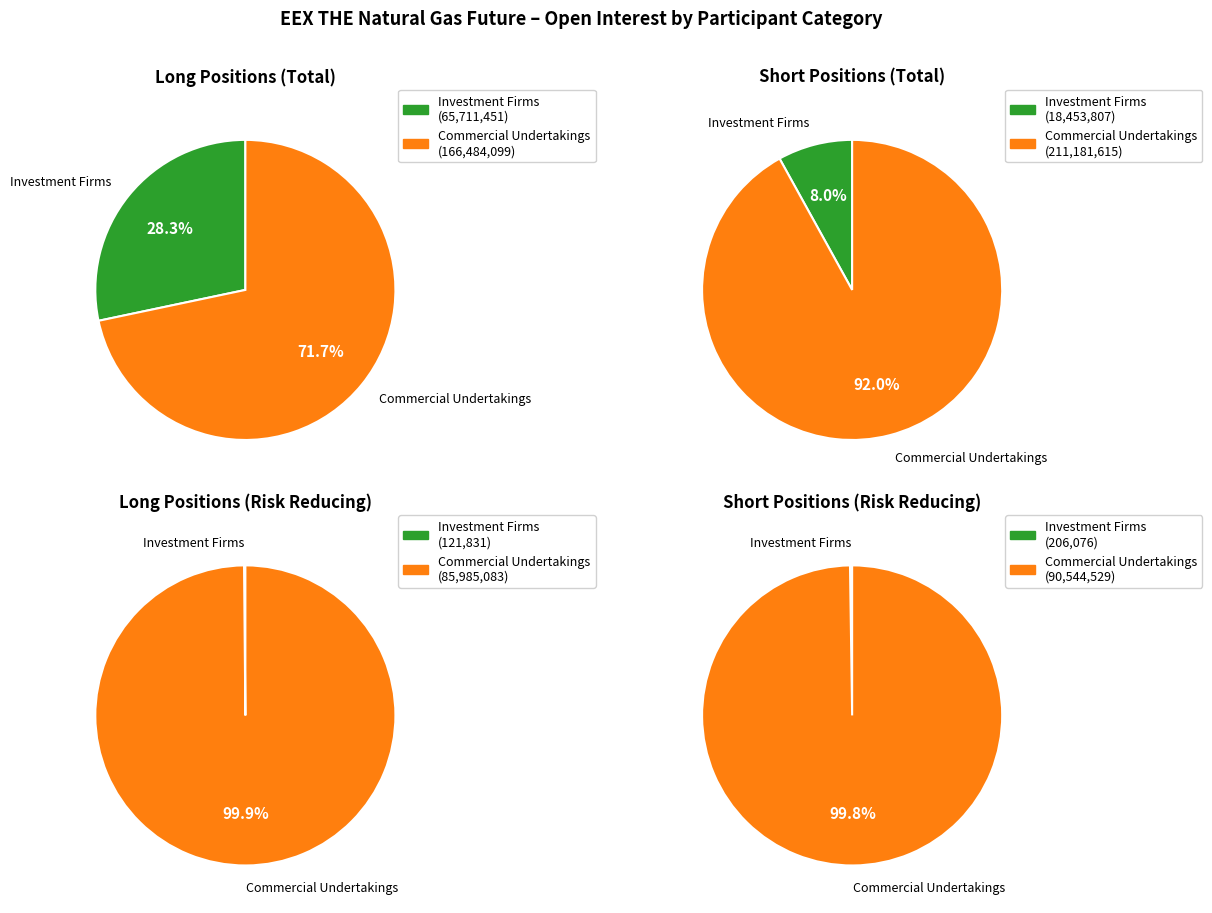

Rank the series at Commercial Undertakings from lowest to highest value.

Long, Short